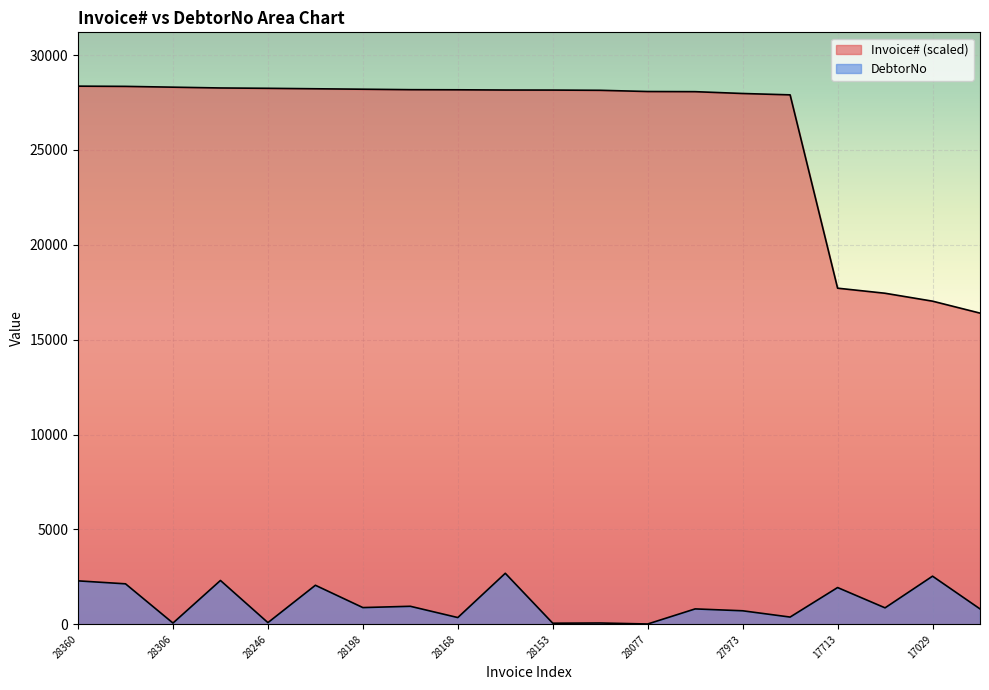

True or false: DebtorNo and Invoice# (scaled) cross at least once.

False